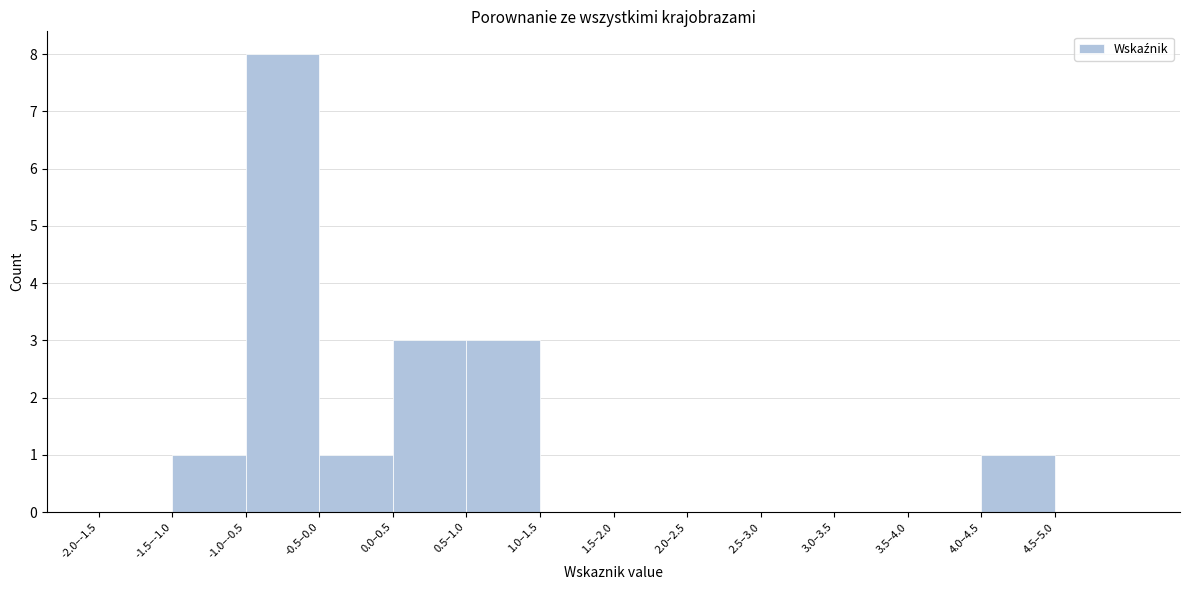

Reading left to right, extract all data points from this chart.

-2.0–-1.5=0	-1.5–-1.0=1	-1.0–-0.5=8	-0.5–0.0=1	0.0–0.5=3	0.5–1.0=3	1.0–1.5=0	1.5–2.0=0	2.0–2.5=0	2.5–3.0=0	3.0–3.5=0	3.5–4.0=0	4.0–4.5=1	4.5–5.0=0